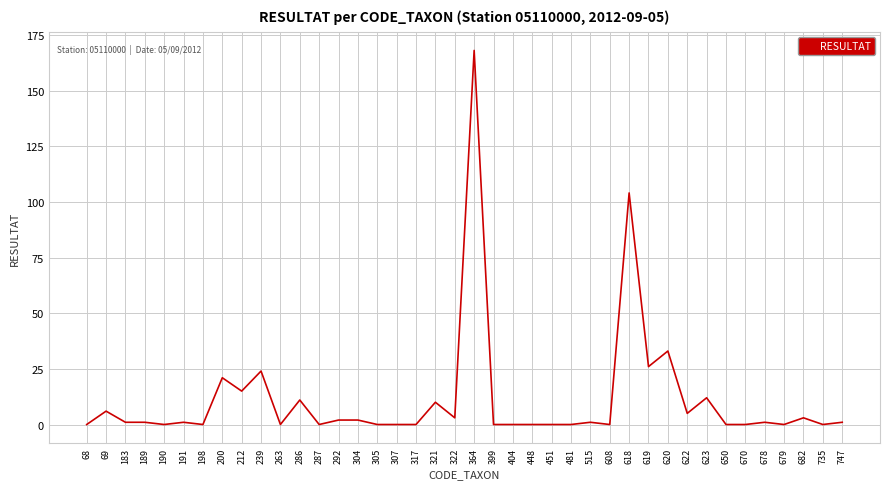

The chart shows a value of 6 at 69. True or false?

True